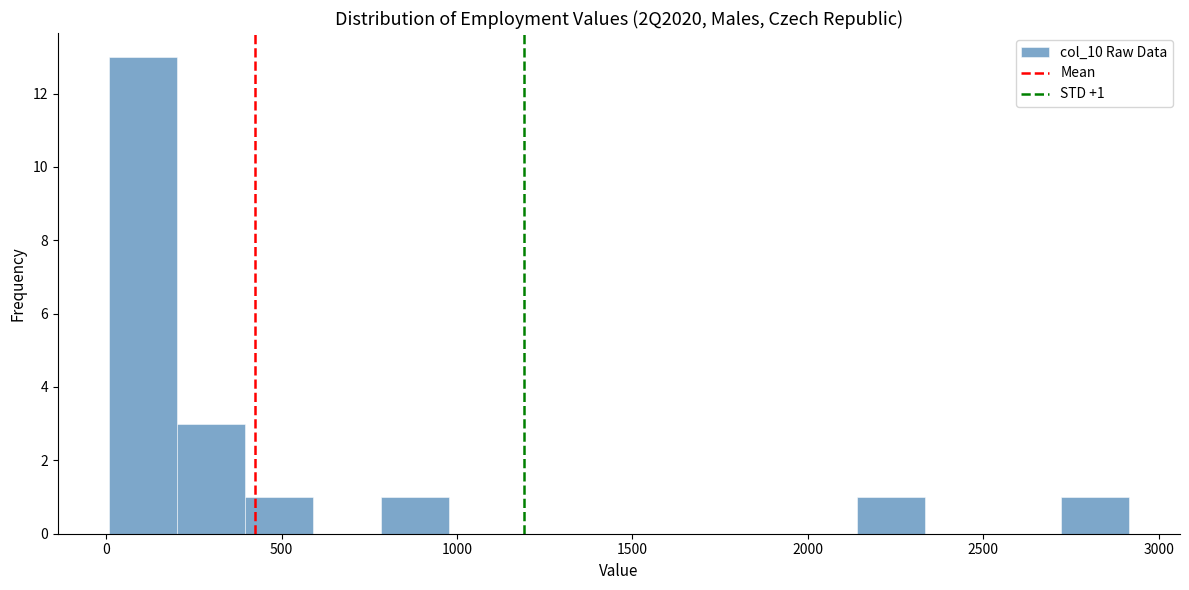

Read against the x-axis, roughly where is the centre of the tallest bar?

100